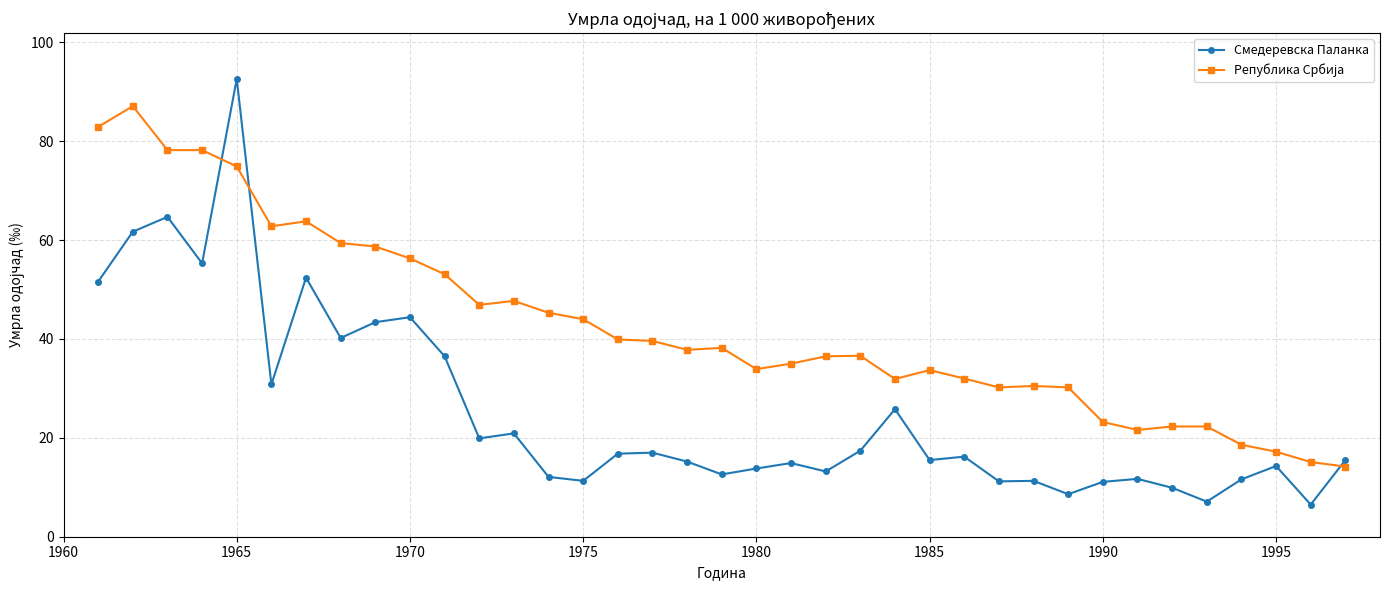

What is the difference between the maximum and minimum values in the Смедеревска Паланка series?

86.1